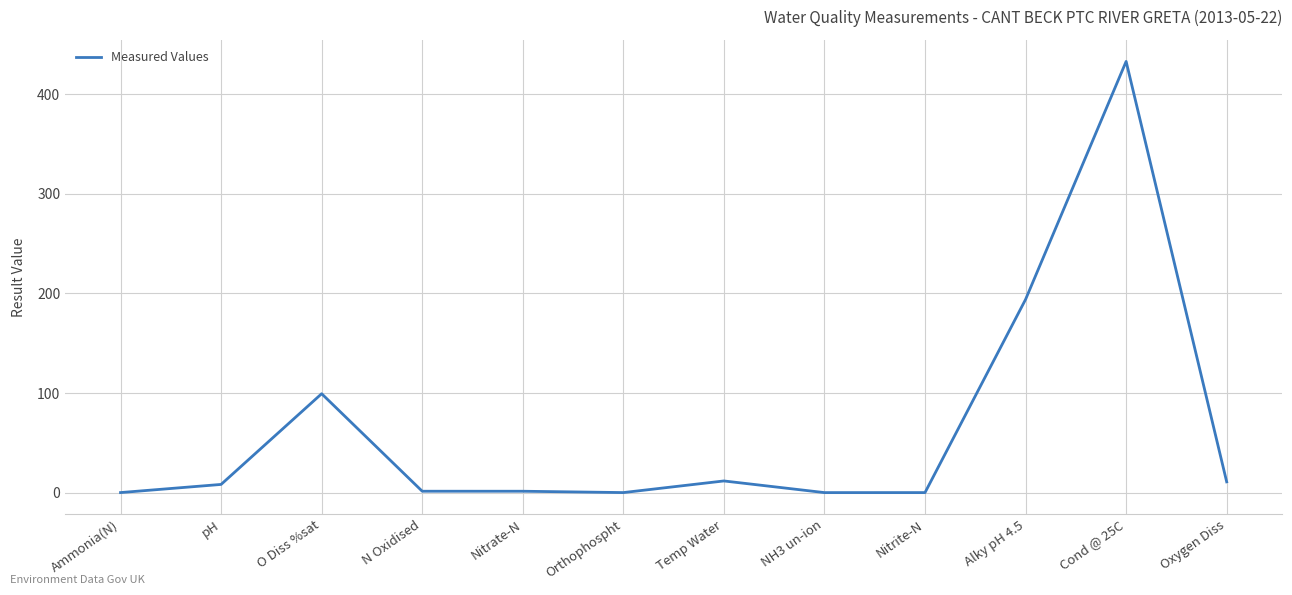

How many values are below 8?

6